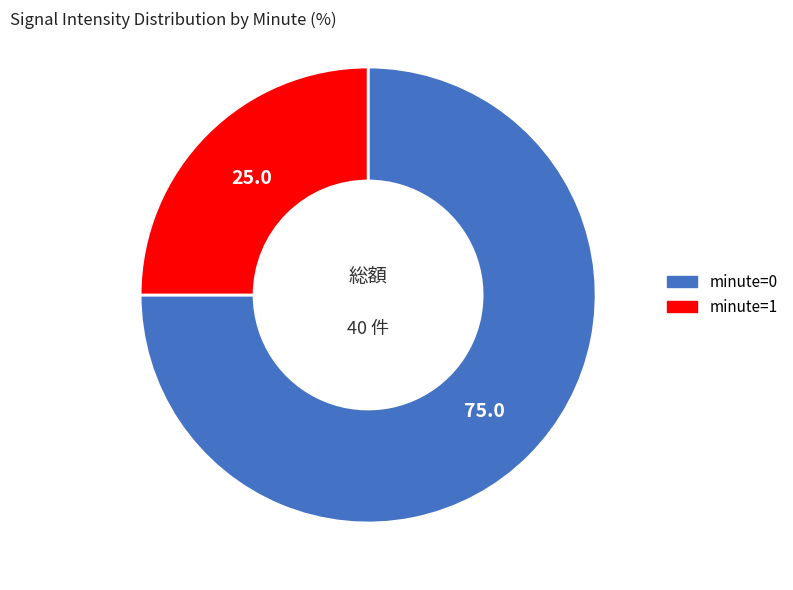

Is there any slice that represents more than half of the pie?

Yes